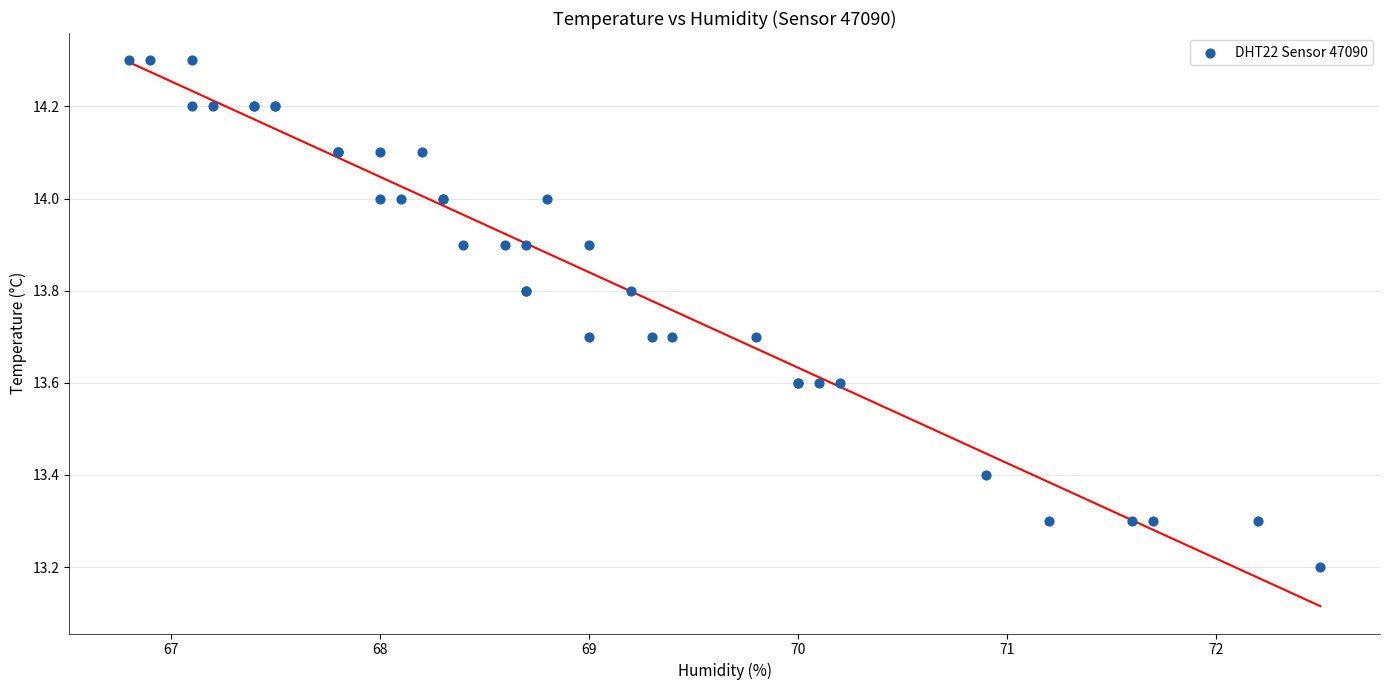

What Y value in the scatter plot is closest to 13?

13.2